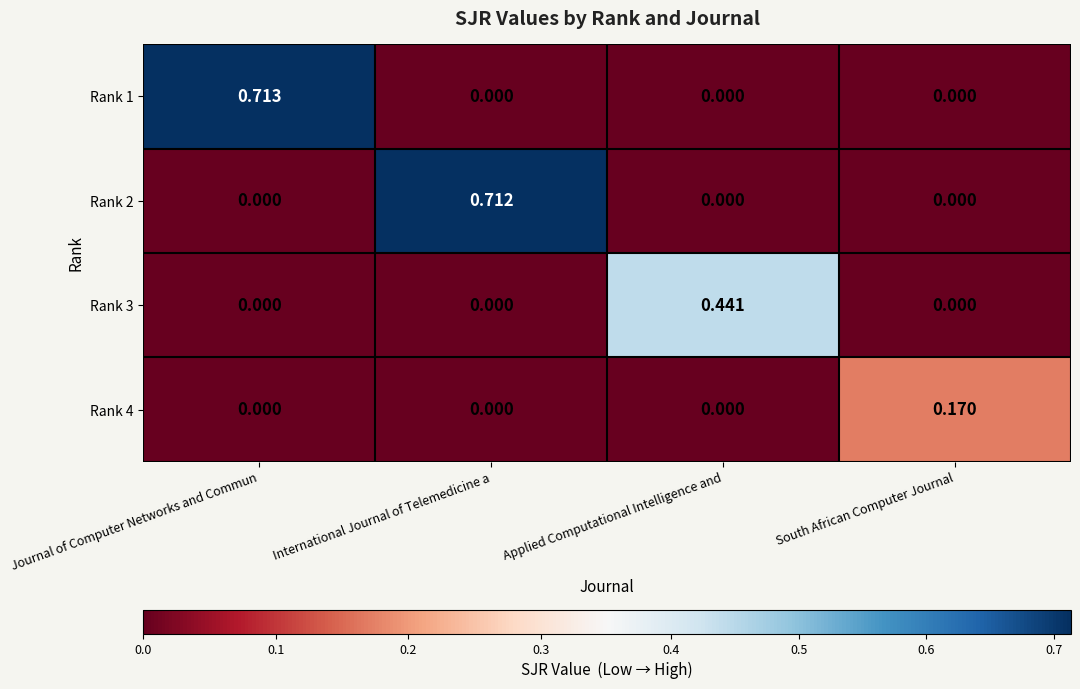

At which category is the sum across all series the highest?

Journal of Computer Networks and Commun